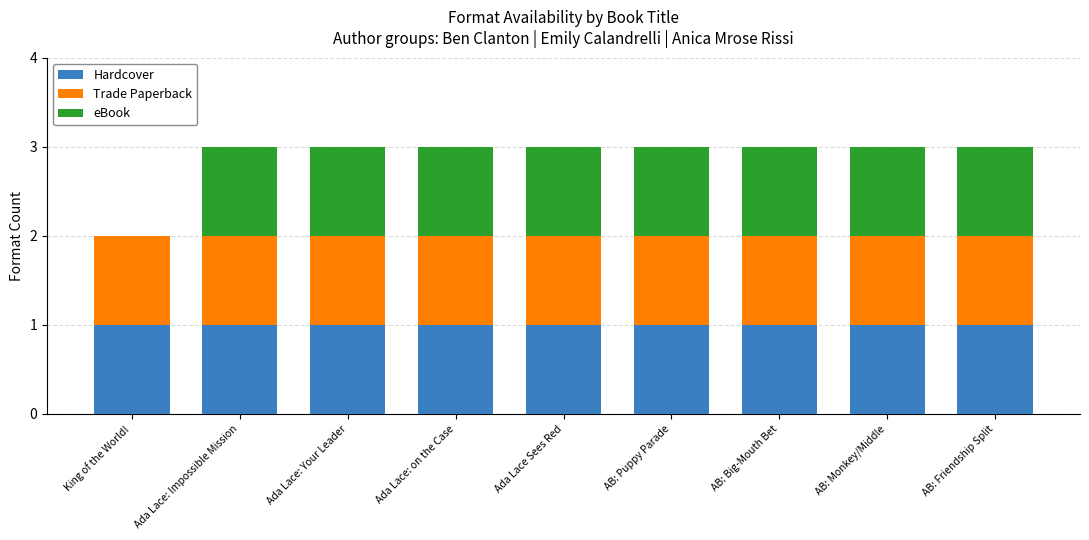

What is the total value across all series at AB: Monkey/Middle?

3